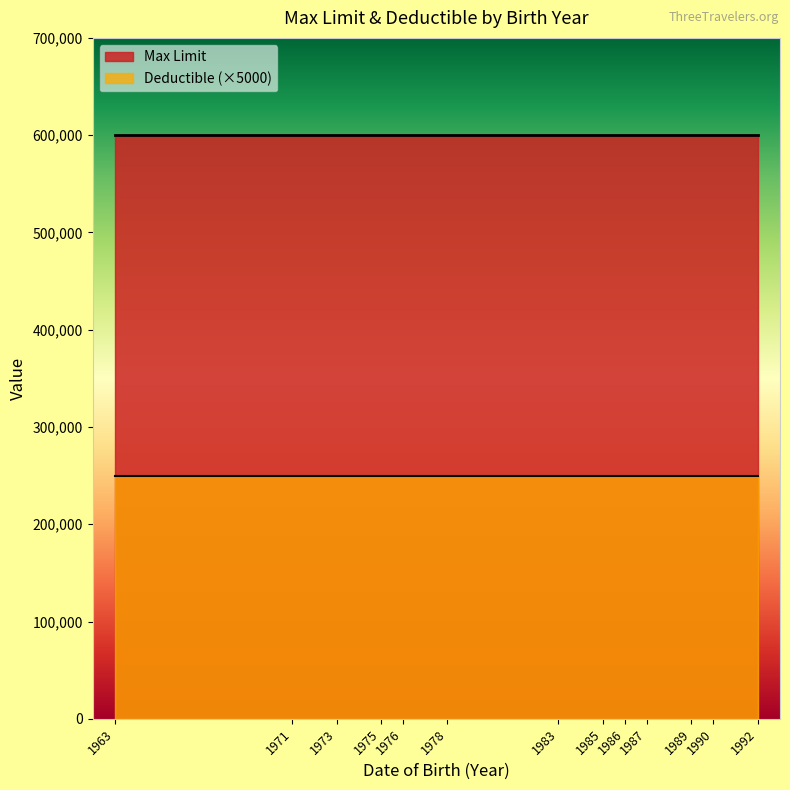

Rank the series by their average value, from lowest to highest.

Deductible (×5000), Max Limit